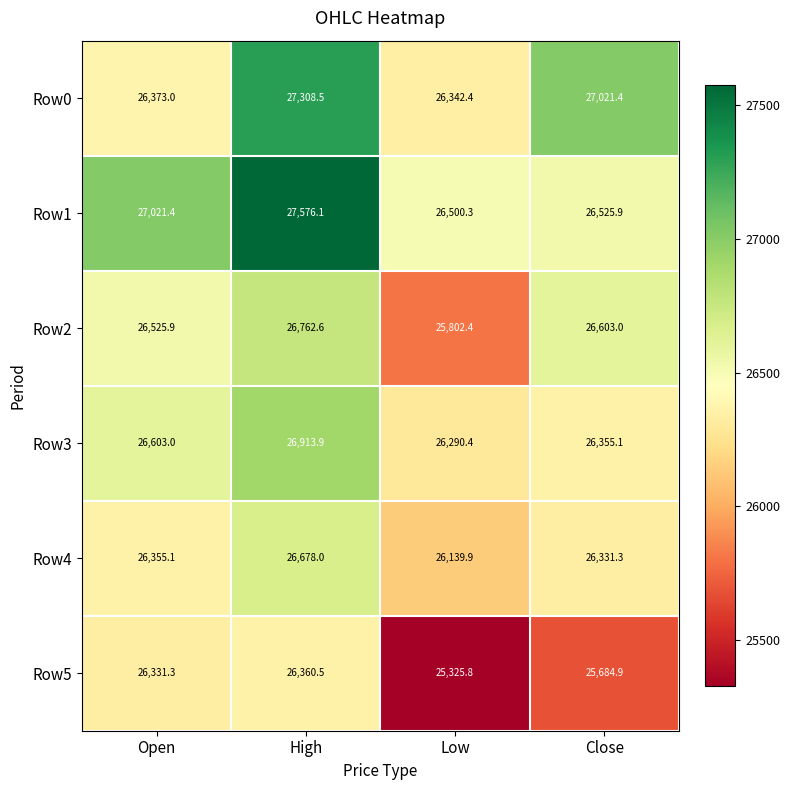

At which label is Row3 closest to 26602?

Open